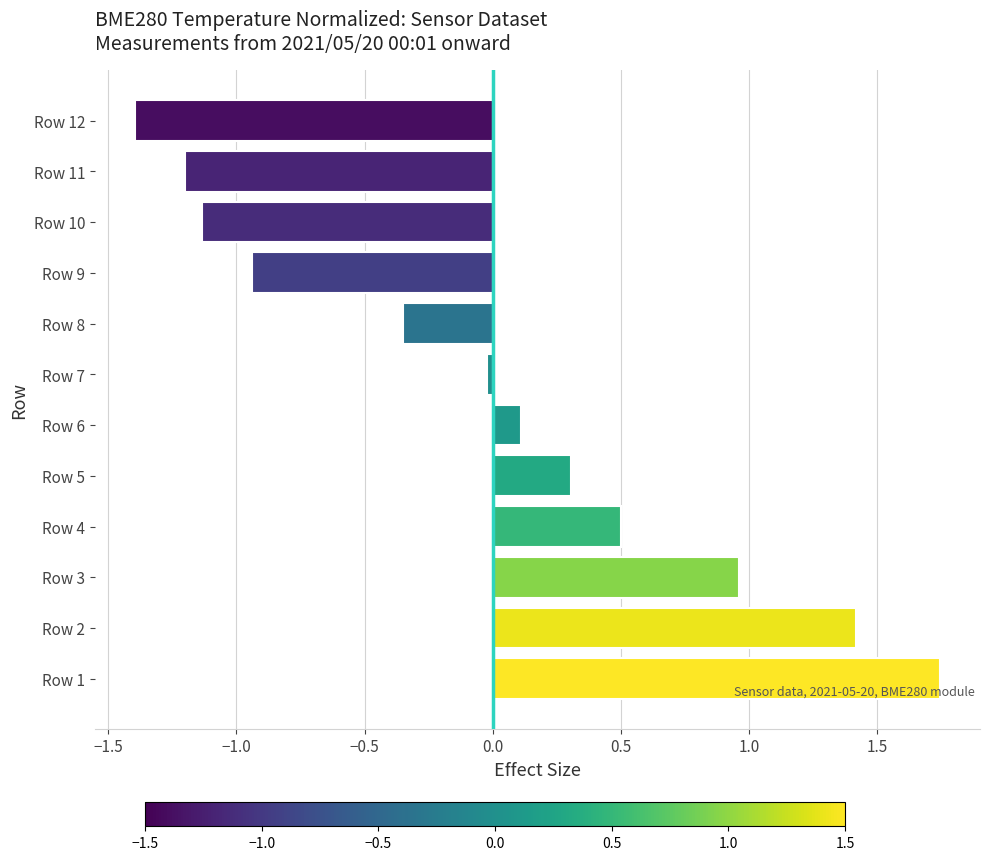

Are the bars horizontal?

Yes